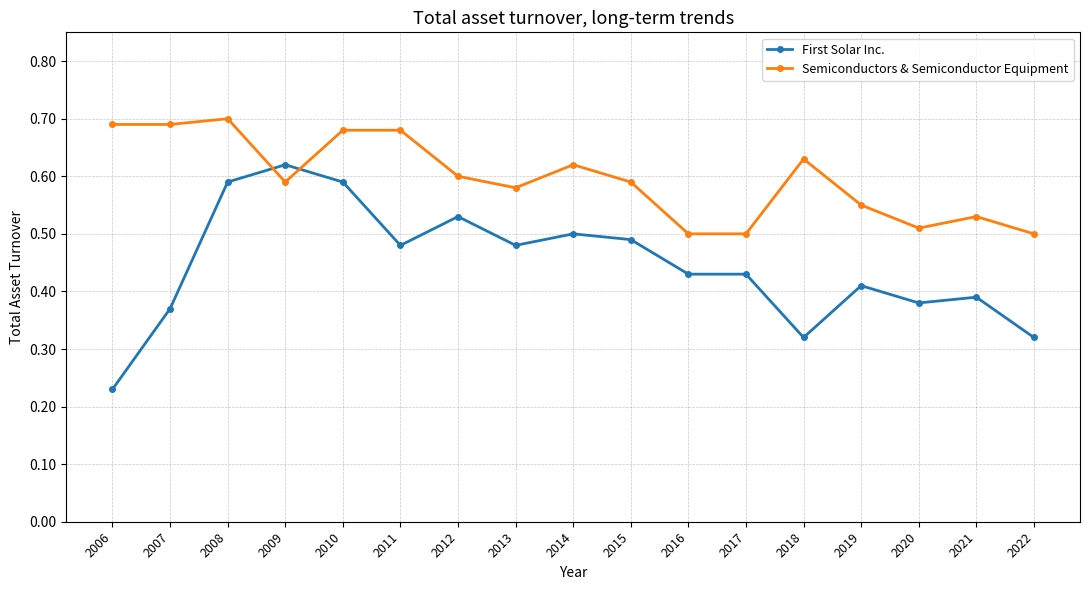

At which category does First Solar Inc. reach its first local peak?

2009